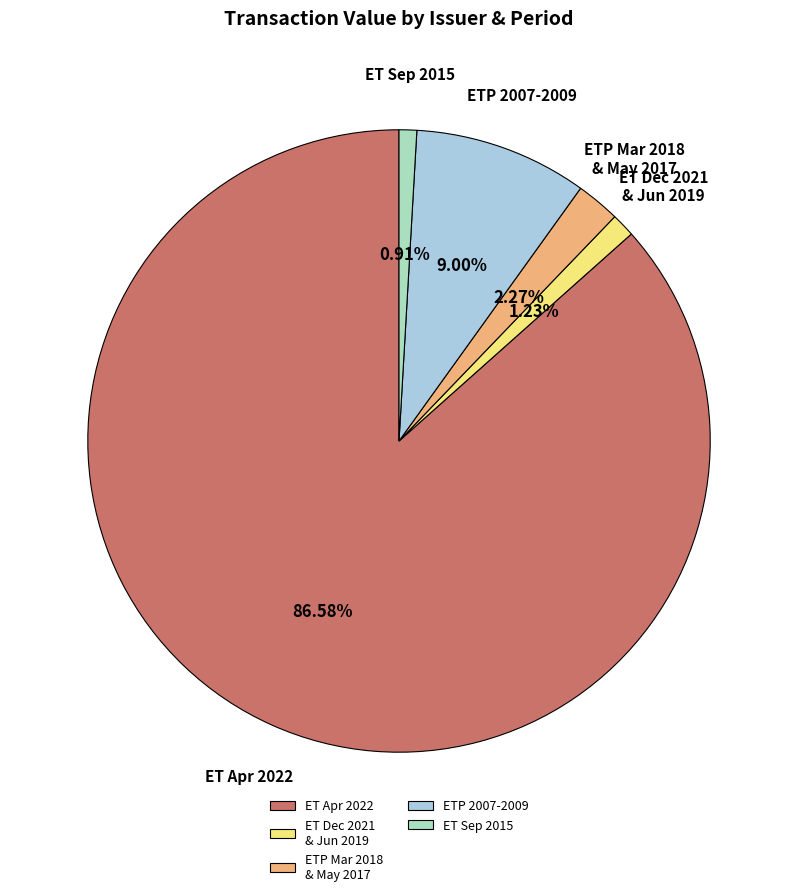

Does any single category account for the majority?

Yes